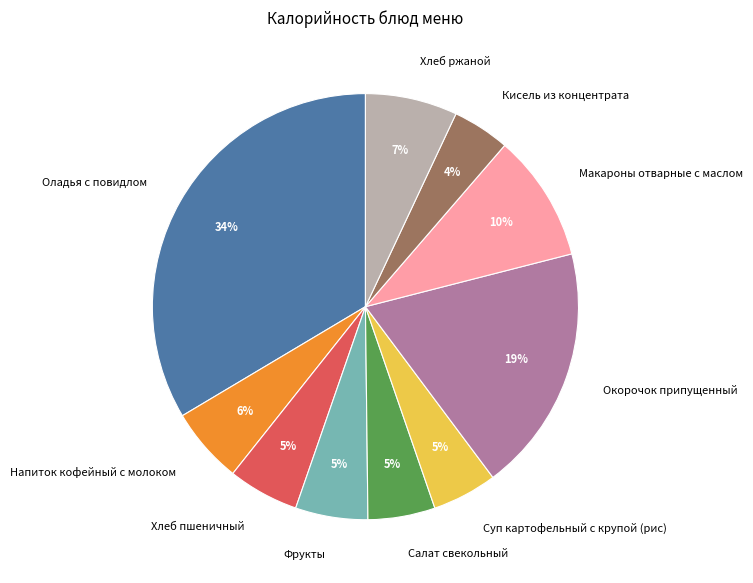

How many slices are in this pie chart?

10